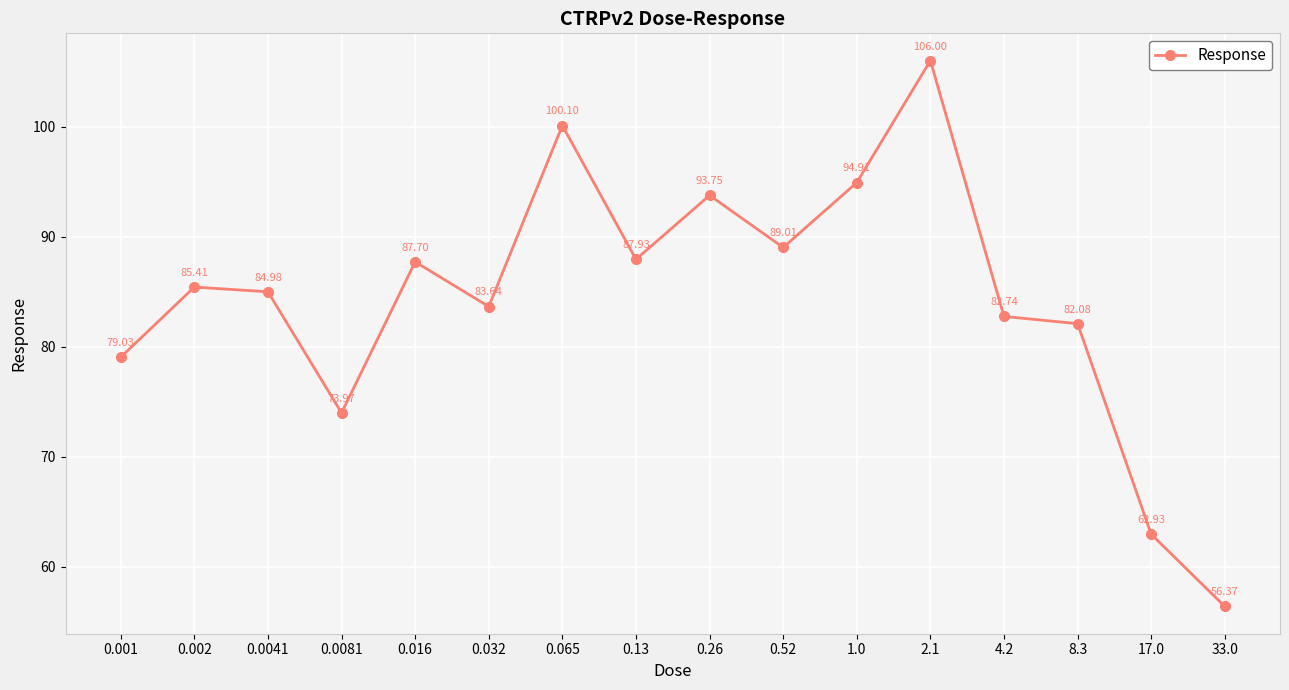

Which label corresponds to the largest value in the chart?

2.1